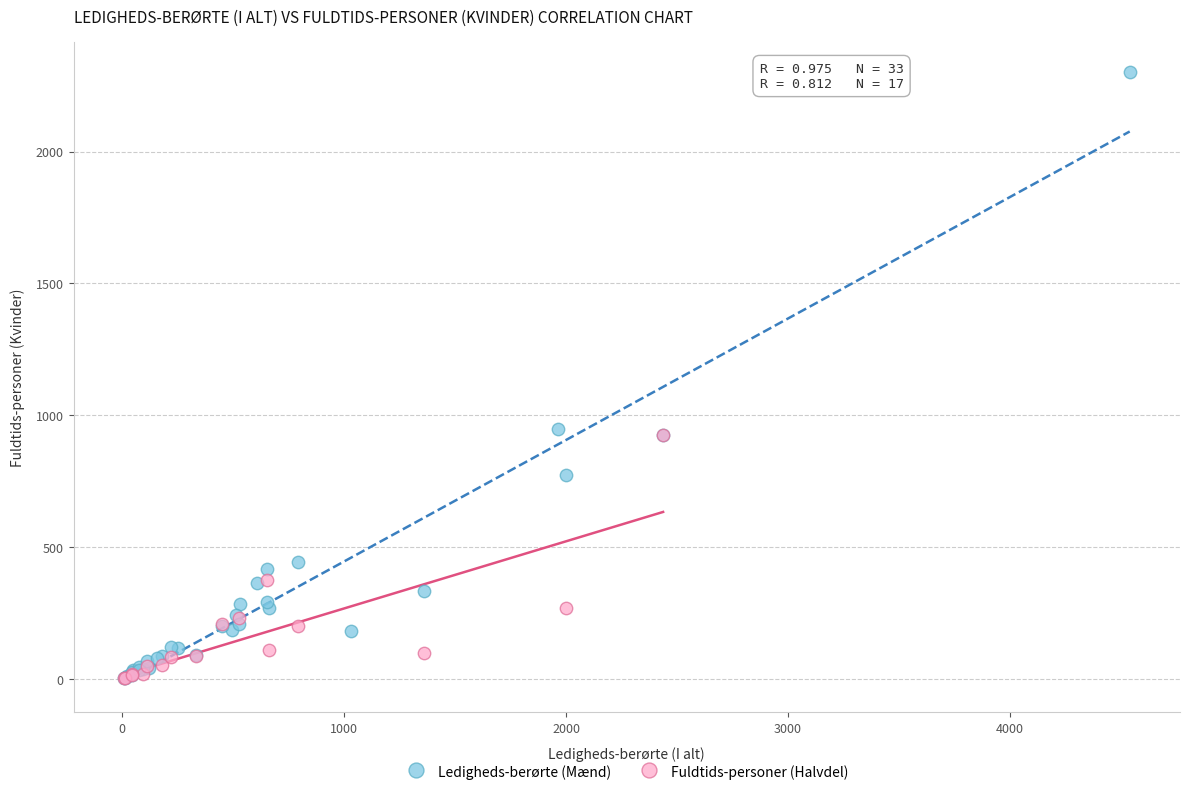

Which series contains the highest Y value?

Ledigheds-berørte (Mænd)